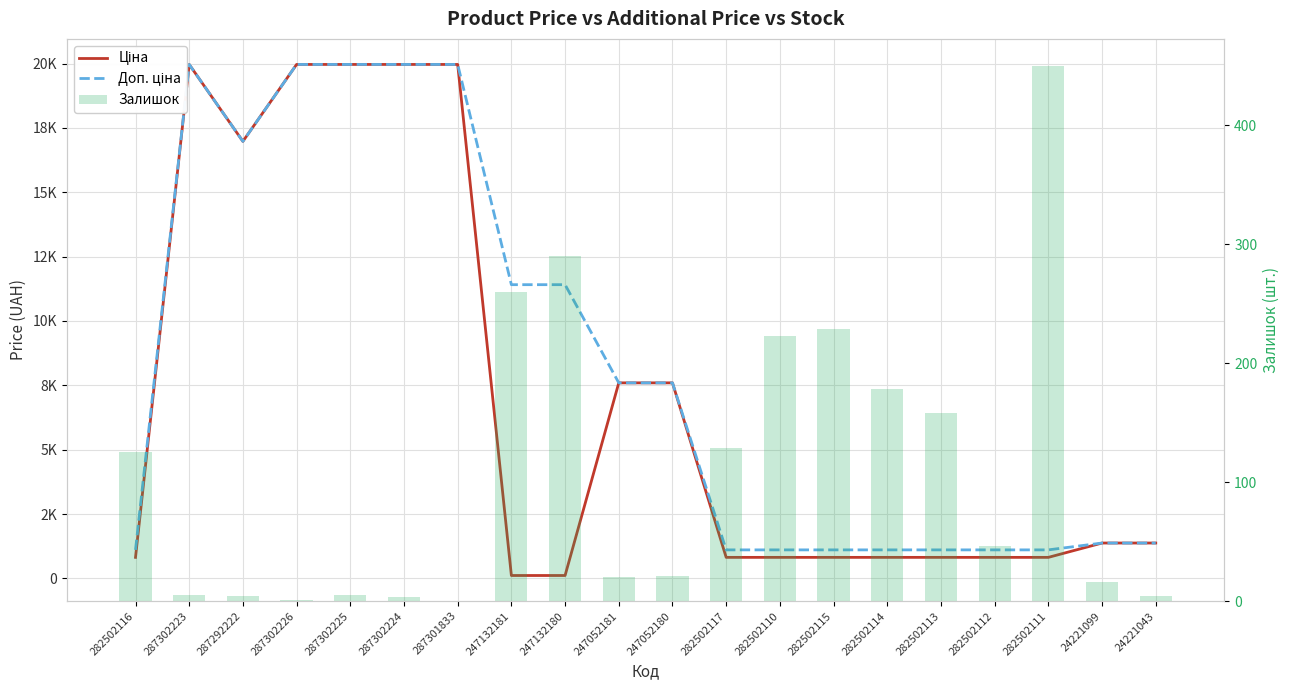

What is the average value of the Доп. ціна series?

8321.7